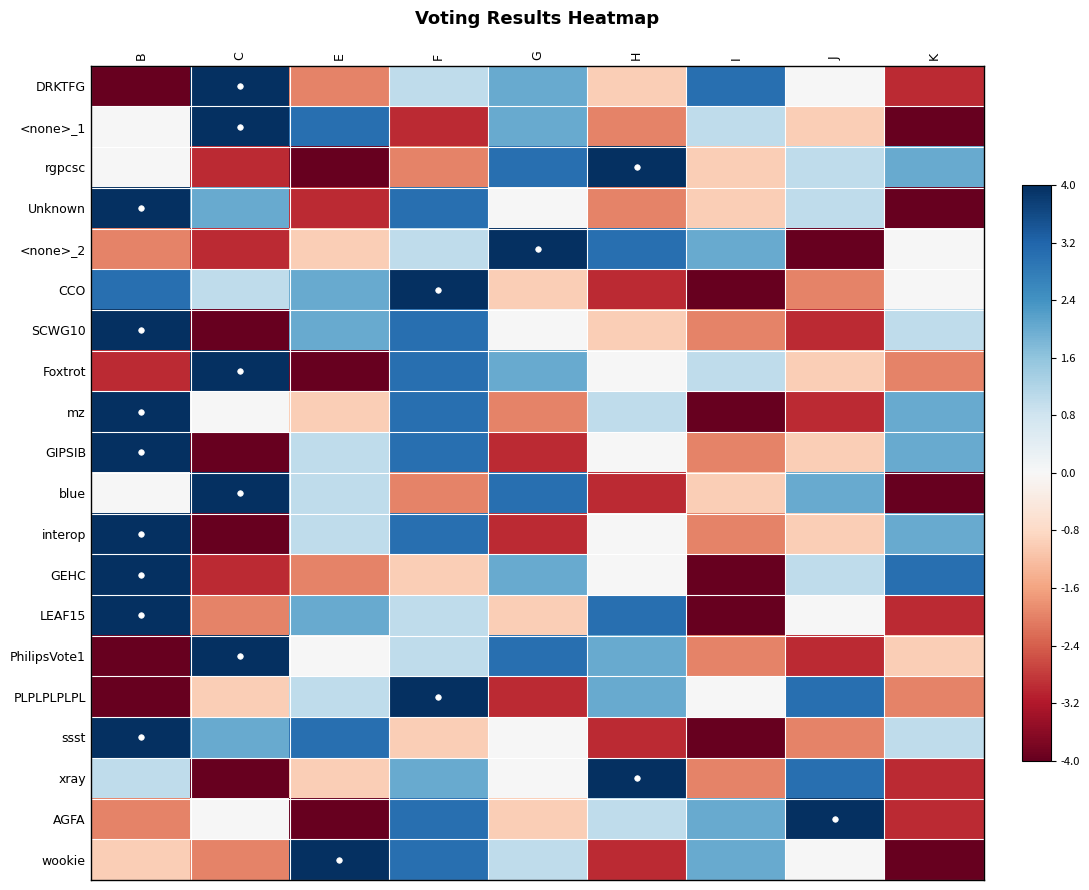

What is the total value across all series at I?

-5.5